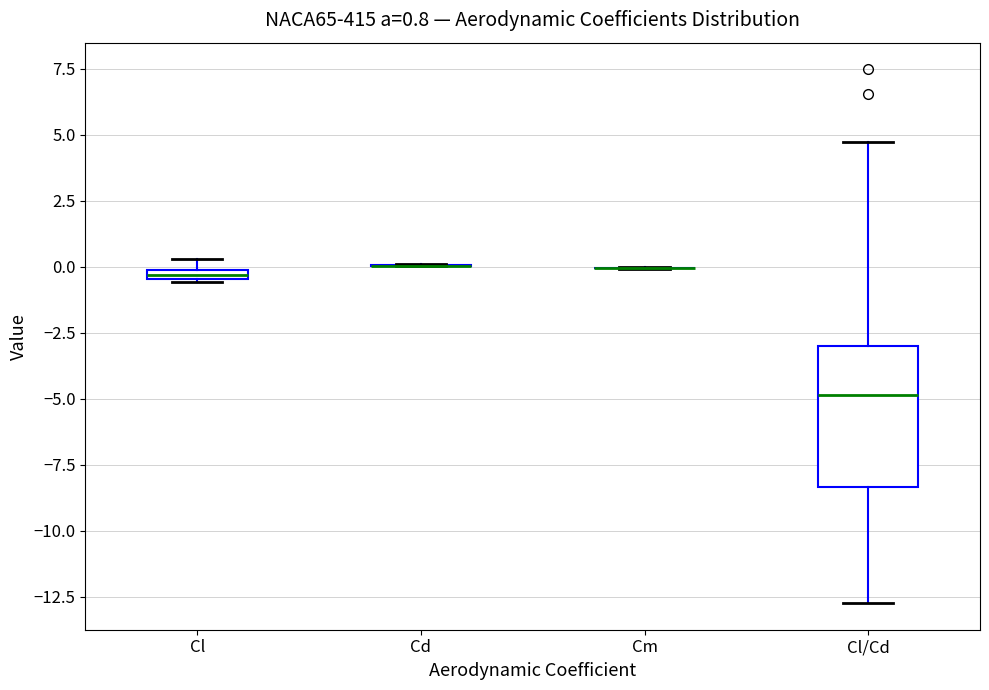

Which box is the tallest, from its lower edge to its upper edge?

Cl/Cd